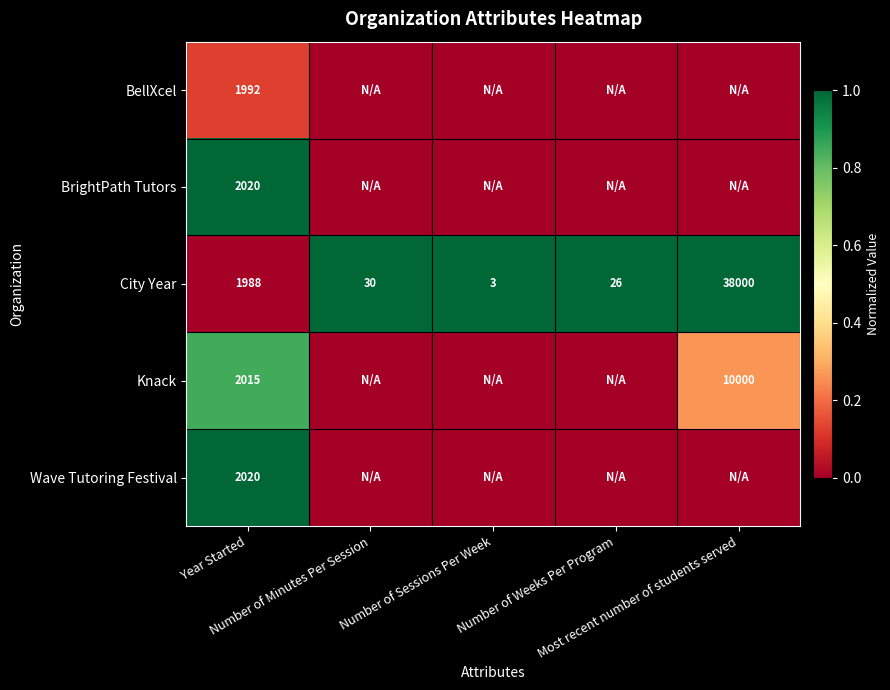

What is the average value of the City Year series?

8009